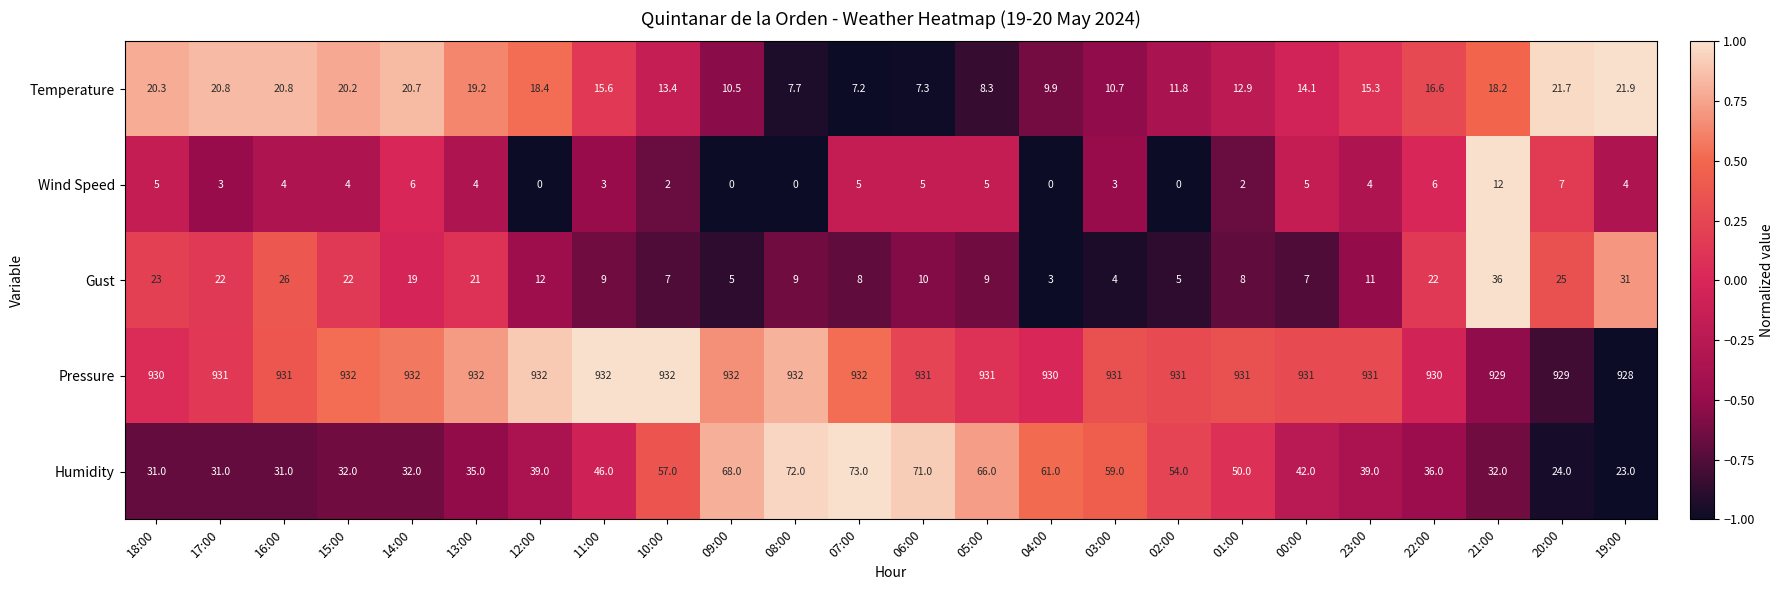

What is the total value across all series at 07:00?

1025.2